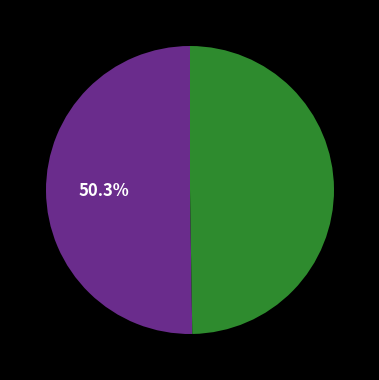

Does any single category account for the majority?

Yes